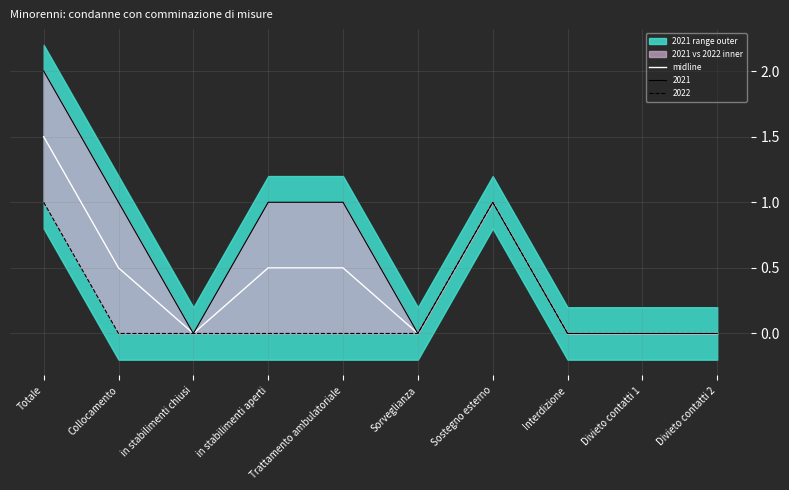

Where is the first local minimum?

in stabilimenti chiusi